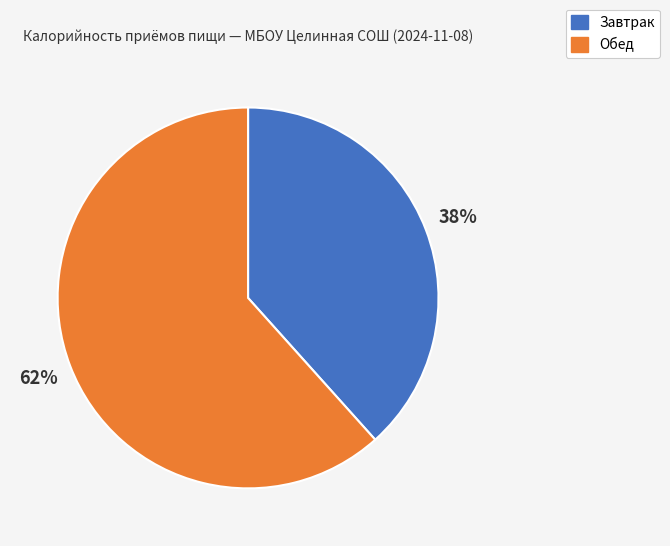

Which category has the biggest portion of the pie?

Обед